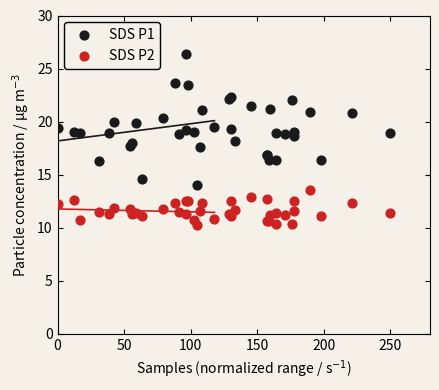

What are all the series names shown in the legend?

SDS P1, SDS P2